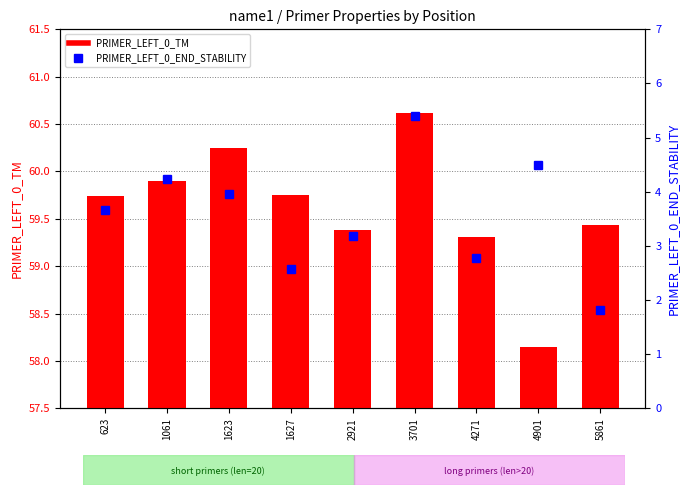

What is the difference between the PRIMER_LEFT_0_TM values at 3701 and 1627?

0.9